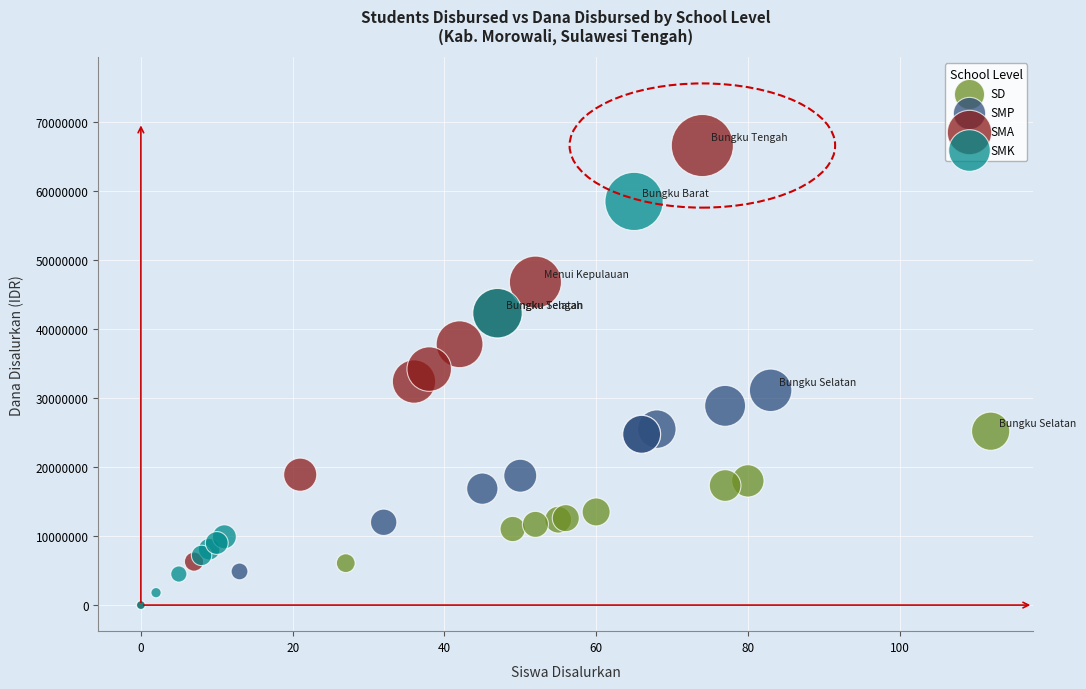

Which series has the largest Y range (max minus min)?

SMA